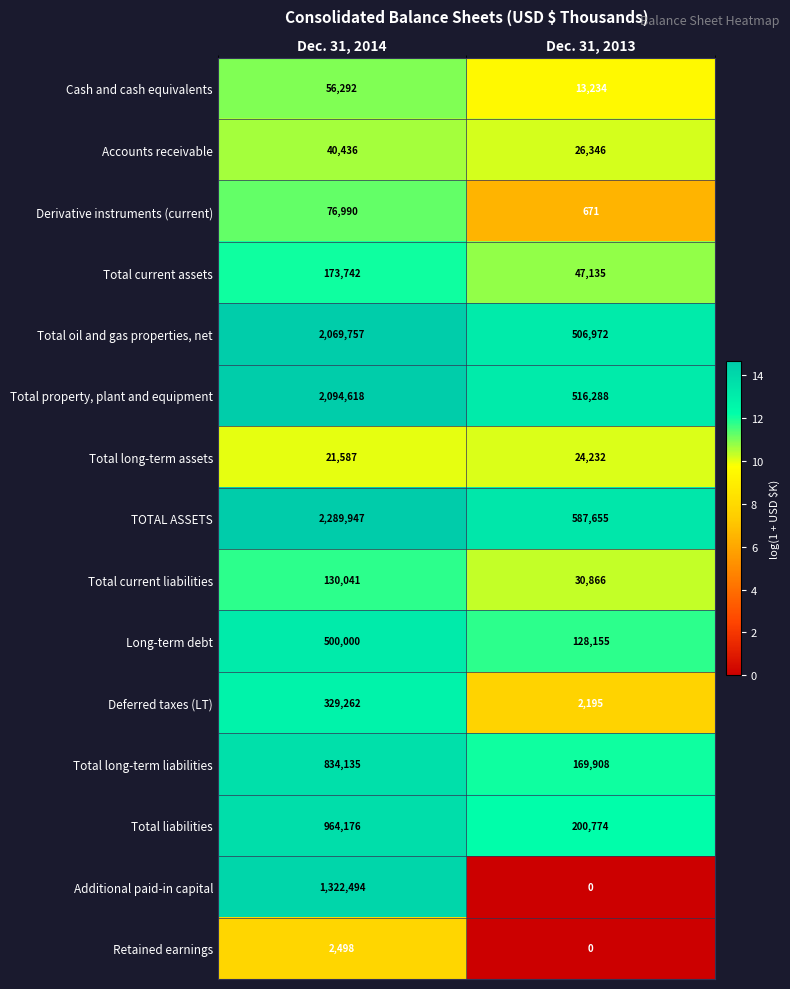

At which category is the sum across all series the highest?

Dec. 31, 2014